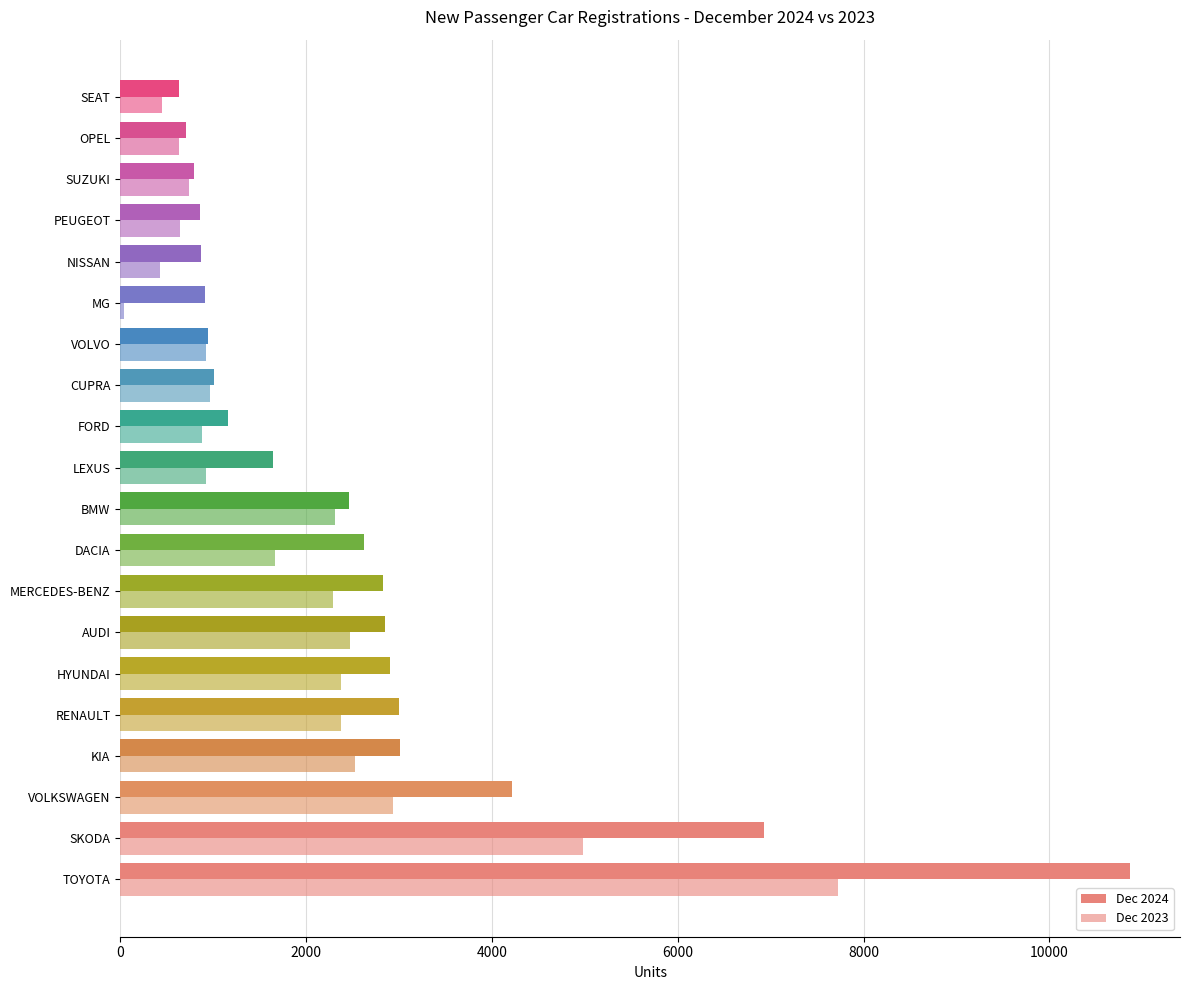

What is the average value of the Dec 2024 series?

2560